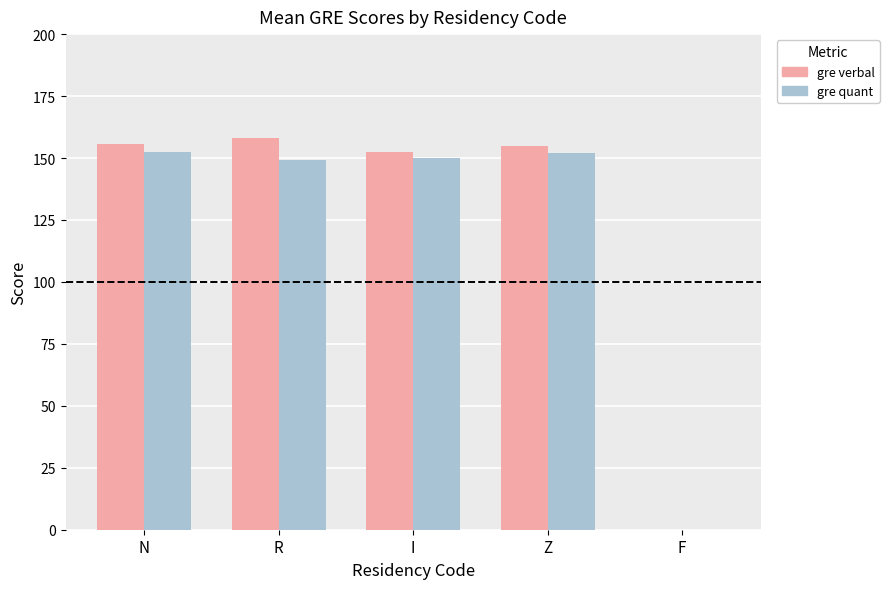

What are all the series names shown in the legend?

gre verbal, gre quant